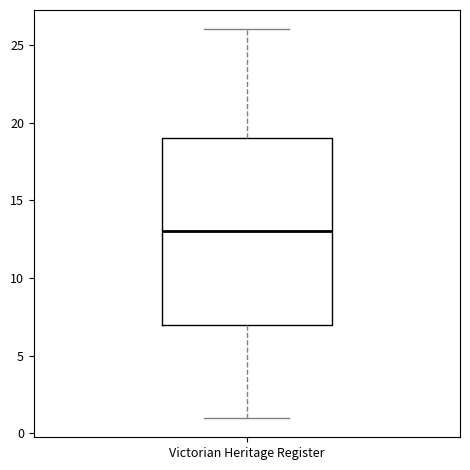

Where does the lower whisker of the box for Victorian Heritage Register end on the y-axis? The values are not printed on the chart, so give them approximately, as read against the axis.

1